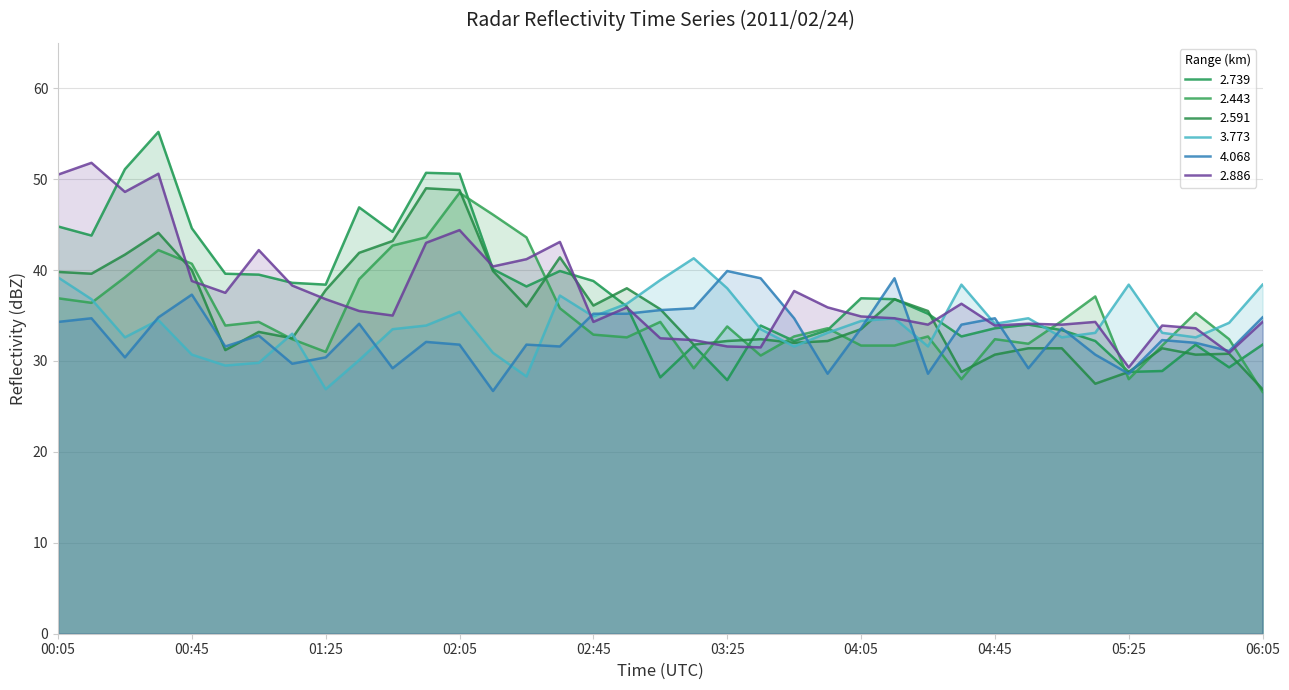

Reading left to right, transcribe all the data shown in this chart.

2.739: 00:05=44.8	00:15=43.8	00:25=51.1	00:35=55.2	00:45=44.6	00:55=39.6	01:05=39.5	01:15=38.6	01:25=38.4	01:35=46.9	01:45=44.2	01:55=50.7	02:05=50.6	02:15=40.1	02:25=38.2	02:35=39.9	02:45=38.8	02:55=36.0	03:05=28.2	03:15=31.7	03:25=27.9	03:35=33.9	03:45=32.2	03:55=33.4	04:05=36.9	04:15=36.8	04:25=35.2	04:35=32.7	04:45=33.6	04:55=34.0	05:05=33.4	05:15=32.2	05:25=28.8	05:35=28.9	05:45=31.8	05:55=29.3	06:05=31.8
2.443: 00:05=36.9	00:15=36.4	00:25=39.2	00:35=42.2	00:45=40.7	00:55=33.9	01:05=34.3	01:15=32.4	01:25=31.0	01:35=39.0	01:45=42.7	01:55=43.6	02:05=48.5	02:15=46.1	02:25=43.6	02:35=35.8	02:45=32.9	02:55=32.6	03:05=34.3	03:15=29.2	03:25=33.8	03:35=30.6	03:45=32.7	03:55=33.6	04:05=31.7	04:15=31.7	04:25=32.7	04:35=28.0	04:45=32.4	04:55=31.9	05:05=34.4	05:15=37.1	05:25=28.0	05:35=31.7	05:45=35.3	05:55=32.4	06:05=26.6
2.591: 00:05=39.8	00:15=39.6	00:25=41.7	00:35=44.1	00:45=40.0	00:55=31.2	01:05=33.2	01:15=32.5	01:25=37.8	01:35=41.9	01:45=43.2	01:55=49.0	02:05=48.8	02:15=39.9	02:25=36.0	02:35=41.4	02:45=36.1	02:55=38.0	03:05=35.7	03:15=31.8	03:25=32.2	03:35=32.4	03:45=32.0	03:55=32.2	04:05=33.5	04:15=36.8	04:25=35.5	04:35=28.8	04:45=30.7	04:55=31.4	05:05=31.4	05:15=27.5	05:25=28.8	05:35=31.4	05:45=30.7	05:55=30.8	06:05=26.9
3.773: 00:05=39.2	00:15=36.8	00:25=32.6	00:35=34.5	00:45=30.7	00:55=29.5	01:05=29.8	01:15=33.0	01:25=26.9	01:35=30.1	01:45=33.5	01:55=33.9	02:05=35.4	02:15=30.9	02:25=28.3	02:35=37.2	02:45=34.9	02:55=36.3	03:05=38.9	03:15=41.3	03:25=38.0	03:35=33.5	03:45=31.6	03:55=33.1	04:05=34.4	04:15=34.7	04:25=31.6	04:35=38.4	04:45=34.1	04:55=34.7	05:05=32.6	05:15=33.1	05:25=38.4	05:35=33.1	05:45=32.6	05:55=34.2	06:05=38.4
4.068: 00:05=34.3	00:15=34.7	00:25=30.4	00:35=34.8	00:45=37.3	00:55=31.6	01:05=32.8	01:15=29.7	01:25=30.4	01:35=34.1	01:45=29.2	01:55=32.1	02:05=31.8	02:15=26.7	02:25=31.8	02:35=31.6	02:45=35.2	02:55=35.2	03:05=35.6	03:15=35.8	03:25=39.9	03:35=39.1	03:45=34.7	03:55=28.6	04:05=33.6	04:15=39.1	04:25=28.6	04:35=34.0	04:45=34.7	04:55=29.2	05:05=33.6	05:15=30.7	05:25=28.6	05:35=32.3	05:45=32.0	05:55=31.1	06:05=34.8
2.886: 00:05=50.5	00:15=51.8	00:25=48.6	00:35=50.6	00:45=38.8	00:55=37.5	01:05=42.2	01:15=38.3	01:25=36.8	01:35=35.5	01:45=35.0	01:55=43.0	02:05=44.4	02:15=40.4	02:25=41.2	02:35=43.1	02:45=34.3	02:55=35.9	03:05=32.5	03:15=32.3	03:25=31.6	03:35=31.5	03:45=37.7	03:55=35.9	04:05=34.9	04:15=34.7	04:25=34.0	04:35=36.3	04:45=33.9	04:55=34.1	05:05=34.0	05:15=34.3	05:25=29.3	05:35=33.9	05:45=33.6	05:55=30.9	06:05=34.3